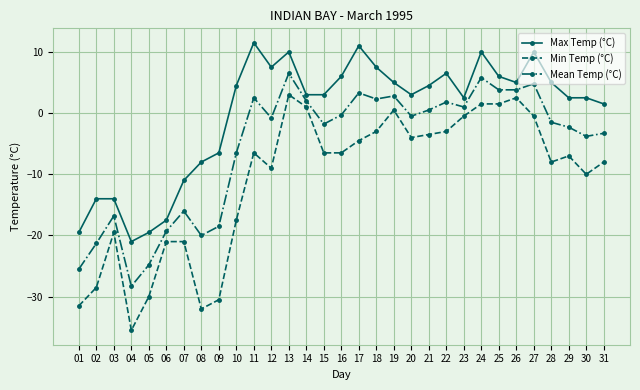

List the series in order of their peak value, lowest first.

Min Temp (°C), Mean Temp (°C), Max Temp (°C)